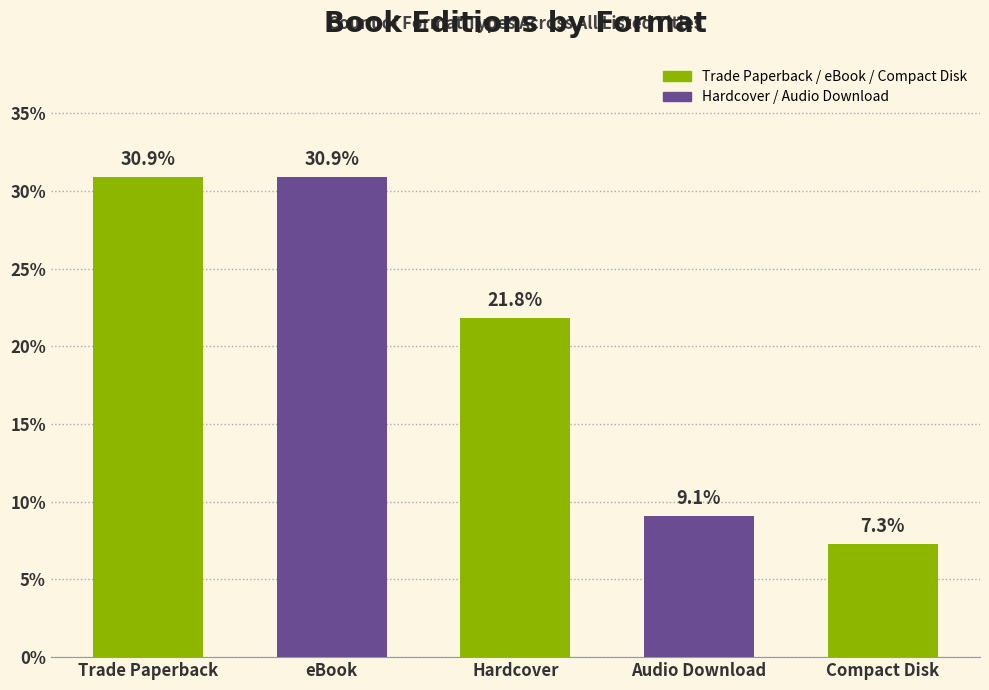

Are the bars horizontal?

No